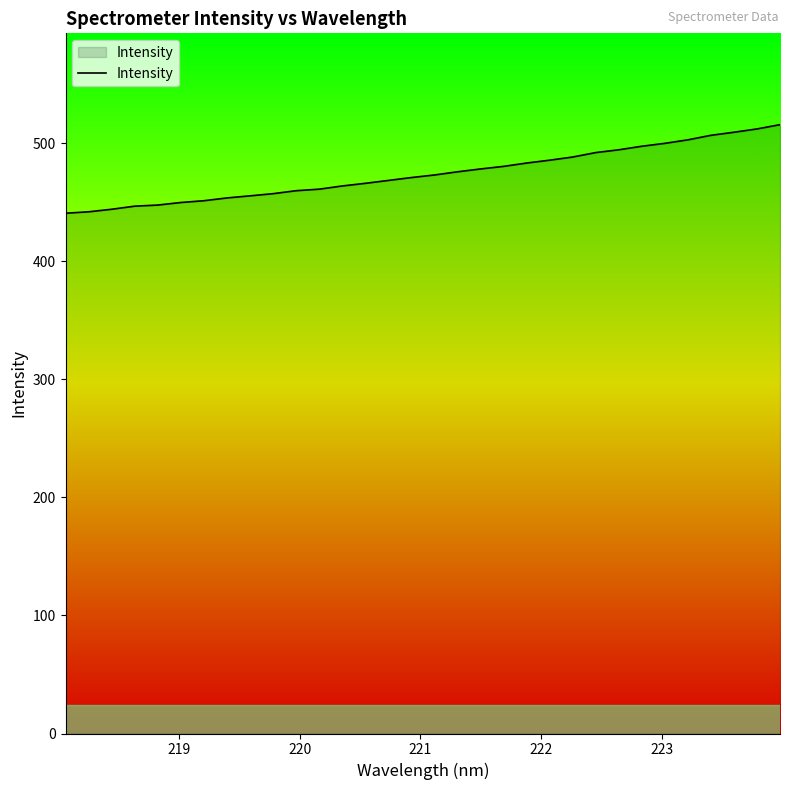

How many lines are shown in the chart?

1